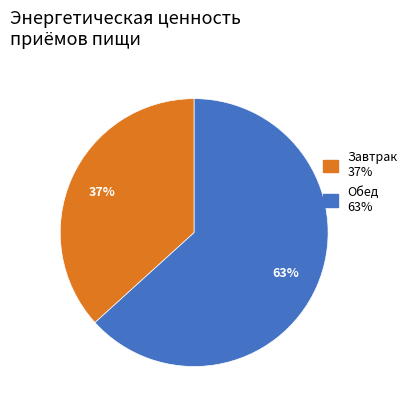

Is there any slice that represents more than half of the pie?

Yes